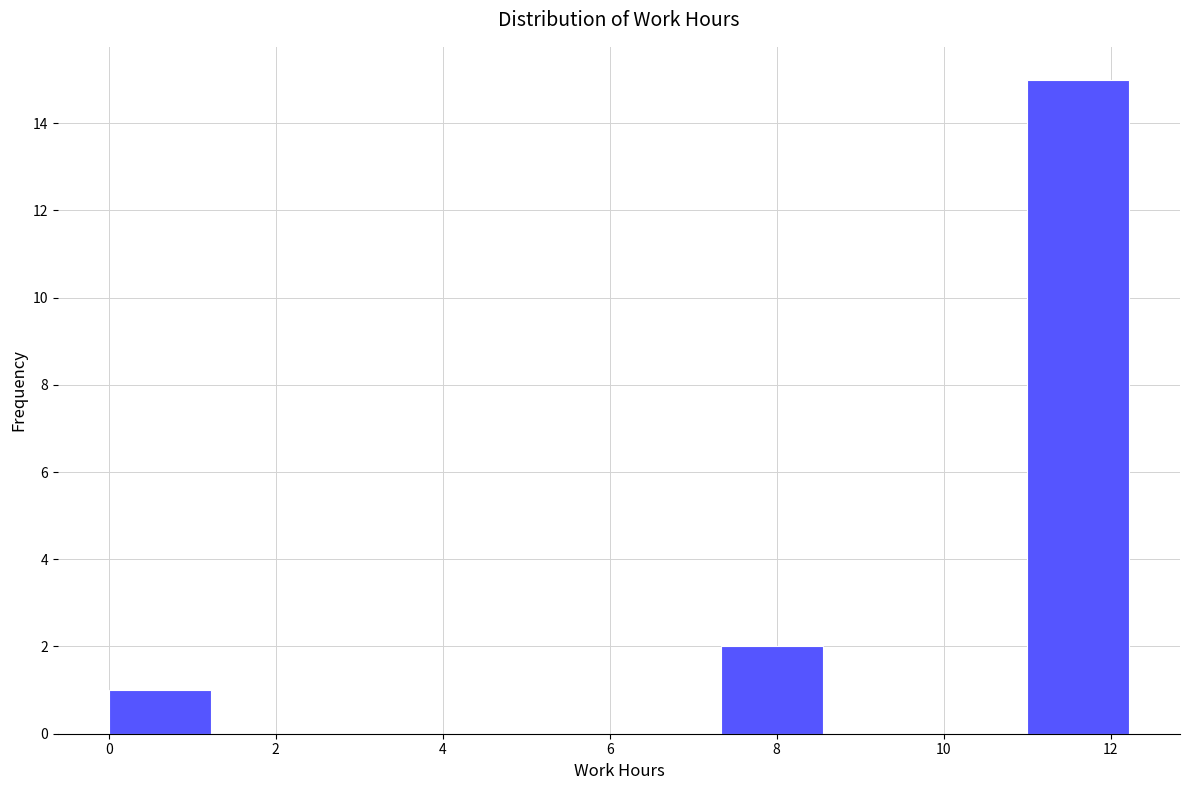

Reading left to right, transcribe this chart: for each bar, give the range it covers on the x-axis and its height. Neither the bar edges nor the heights are printed on the chart, so give them approximately, as read against the axes.

0.0 to 1.2: 1
1.2 to 2.4: 0
2.4 to 3.6: 0
3.6 to 4.8: 0
4.8 to 6.2: 0
6.2 to 7.4: 0
7.4 to 8.6: 2
8.6 to 9.8: 0
9.8 to 11.0: 0
11.0 to 12.2: 15